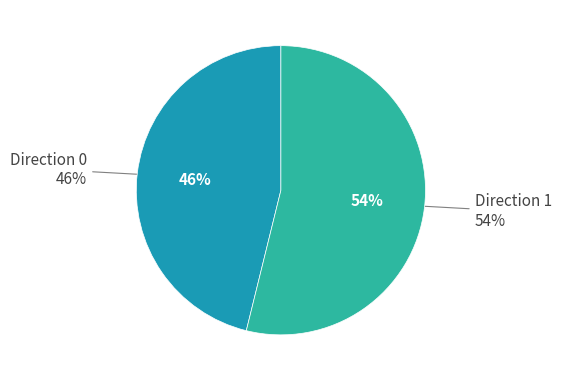

What percentage is NOT represented by Direction 0?

53.8%